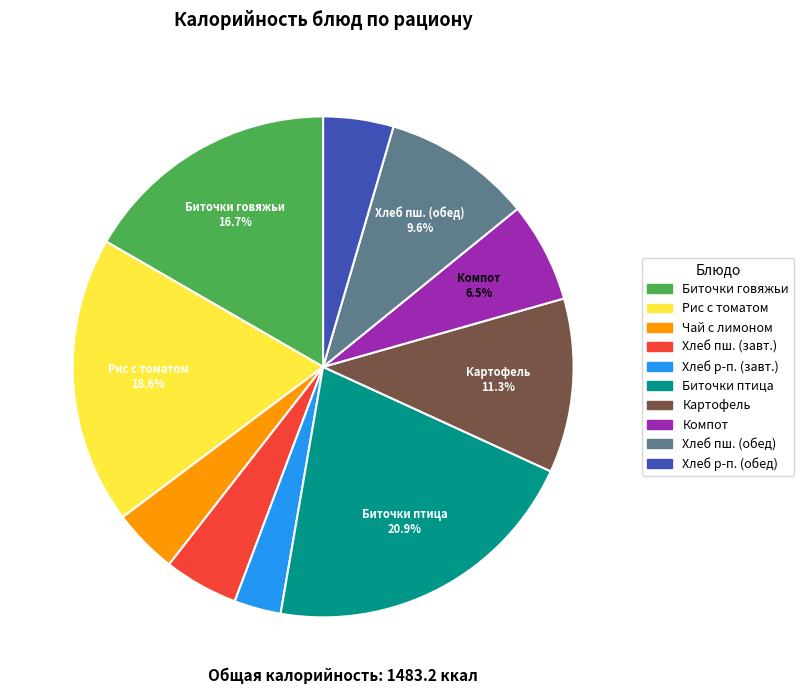

Does any single category account for the majority?

No